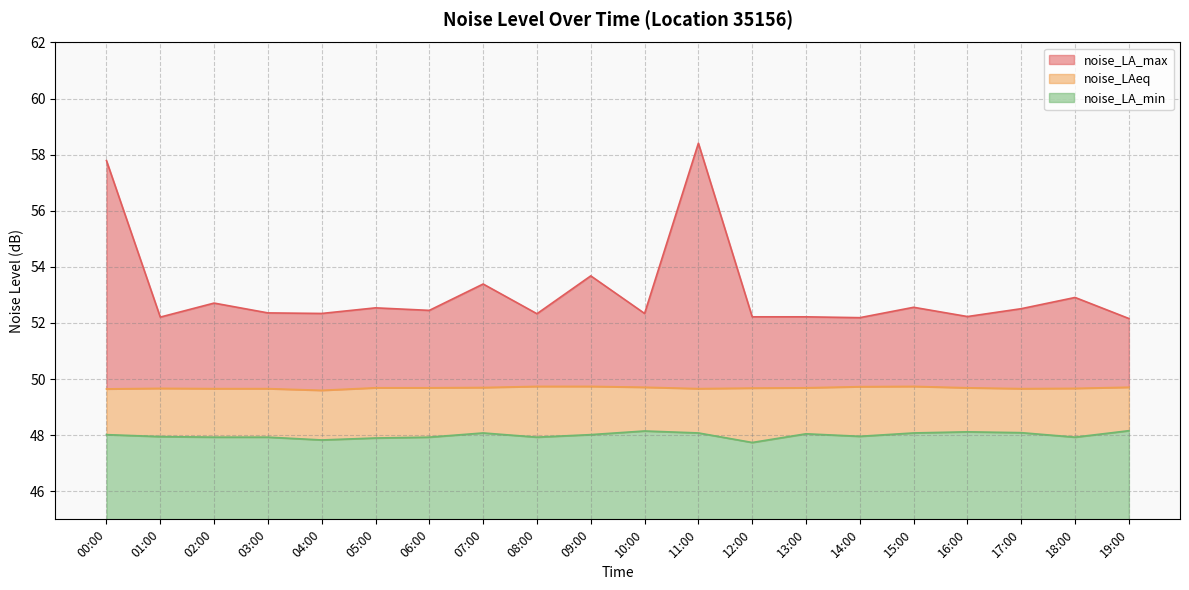

True or false: noise_LA_max and noise_LAeq intersect in this chart.

False